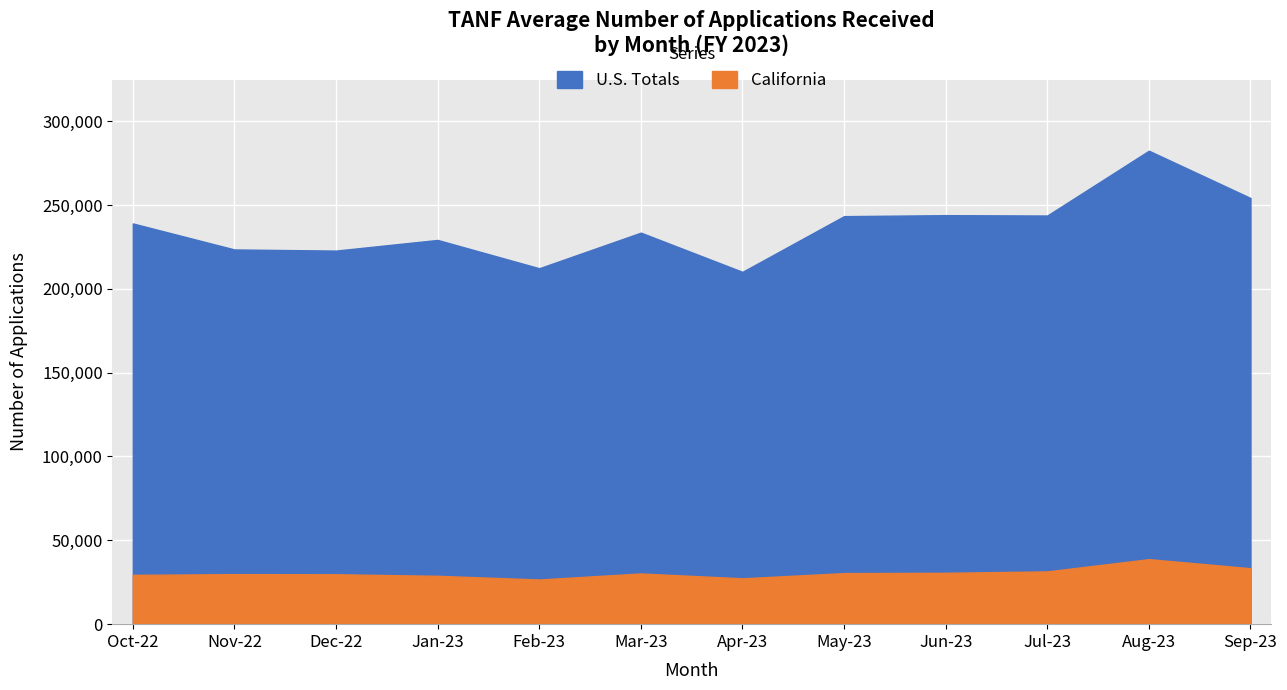

What is the label of the 1st point from the right?

Sep-23